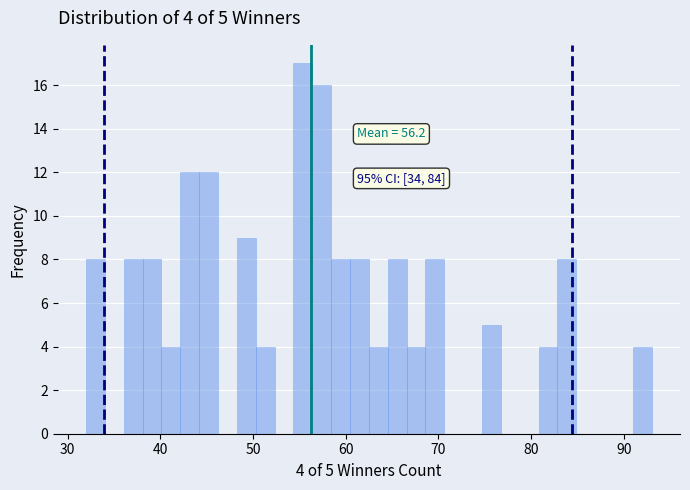

Read against the x-axis, roughly where is the centre of the tallest bar?

55